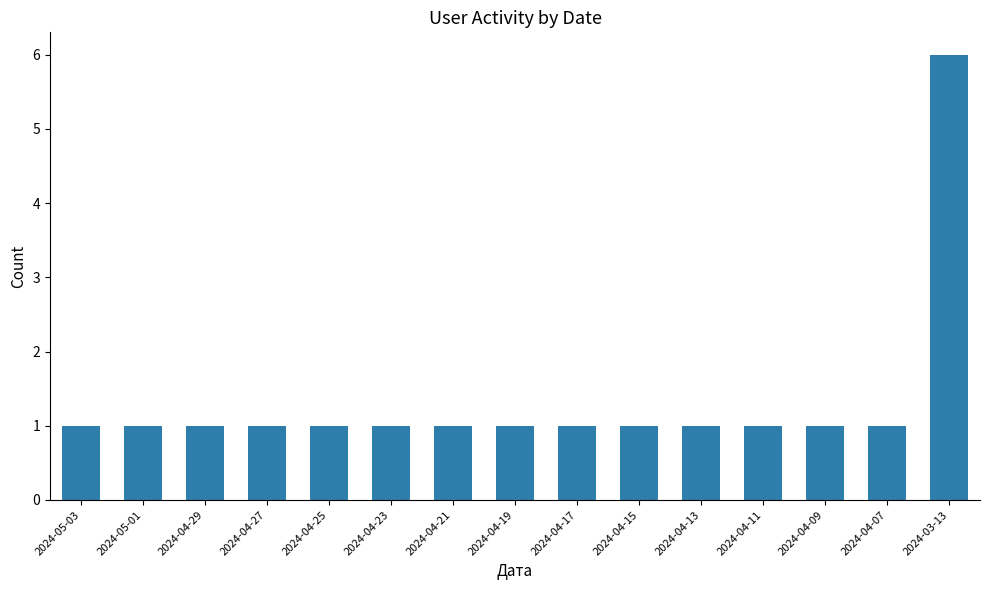

Is it true that the value at 2024-04-11 is 1?

True